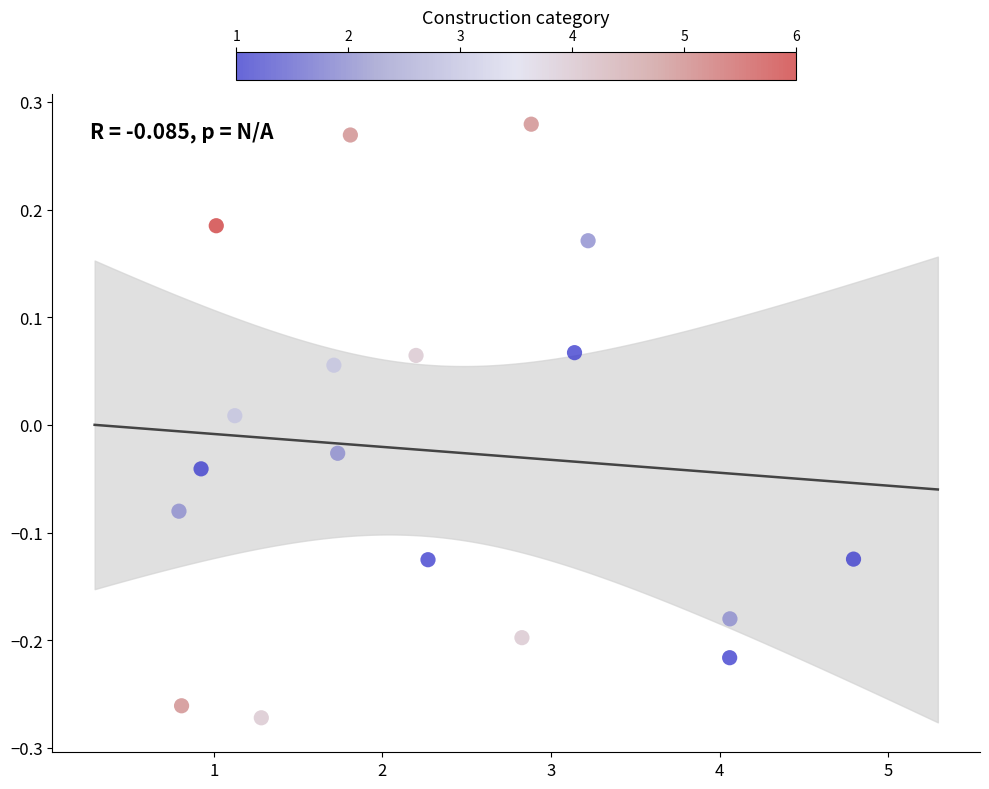

What is the range of X values (max minus min)?

4.0